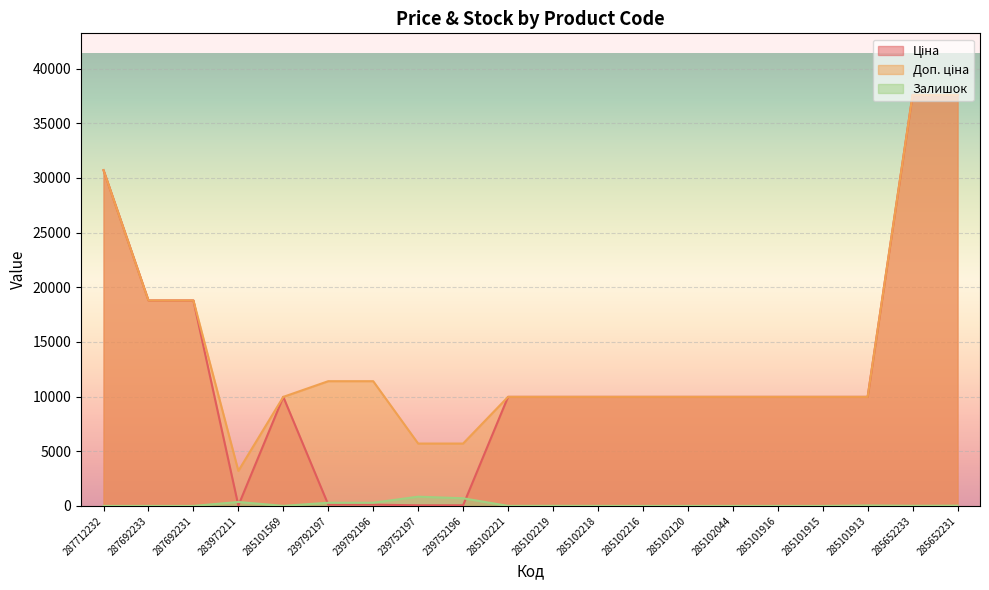

At which label does Ціна reach its minimum?

283972211